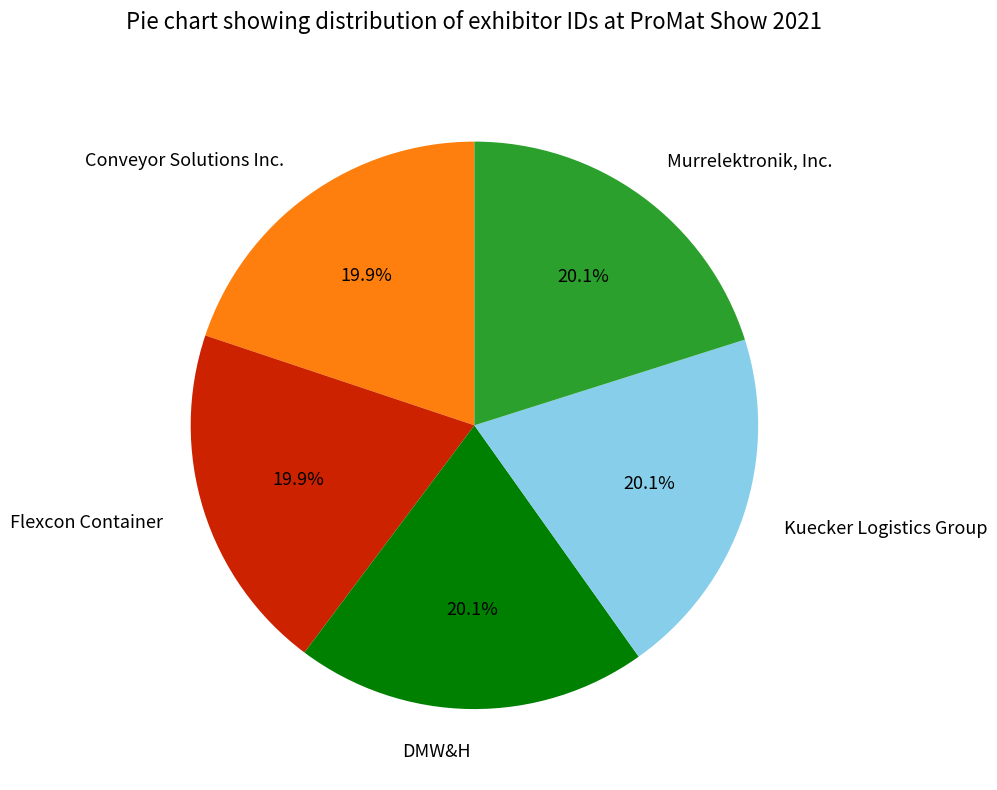

What percentage do DMW&H and Murrelektronik, Inc. together represent?

40.2%